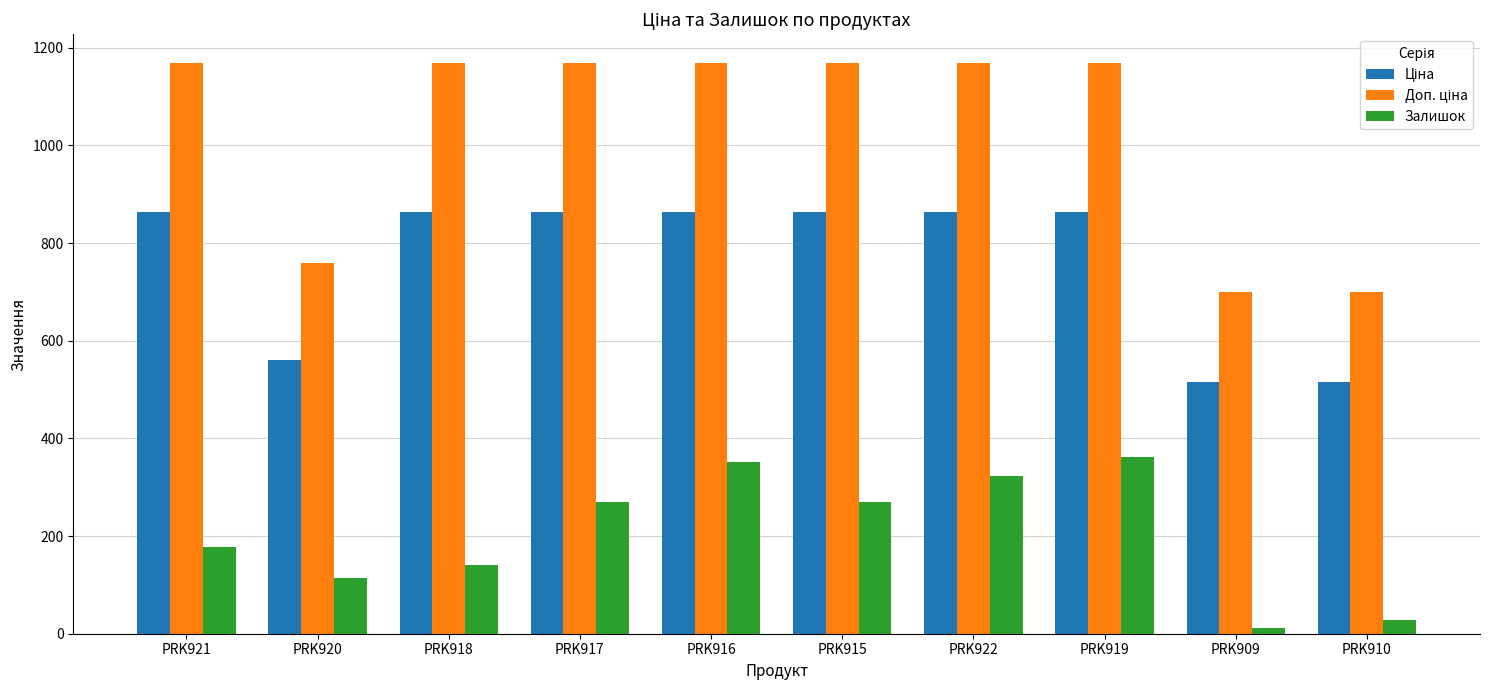

What is the sum of all Залишок values?

2046.0